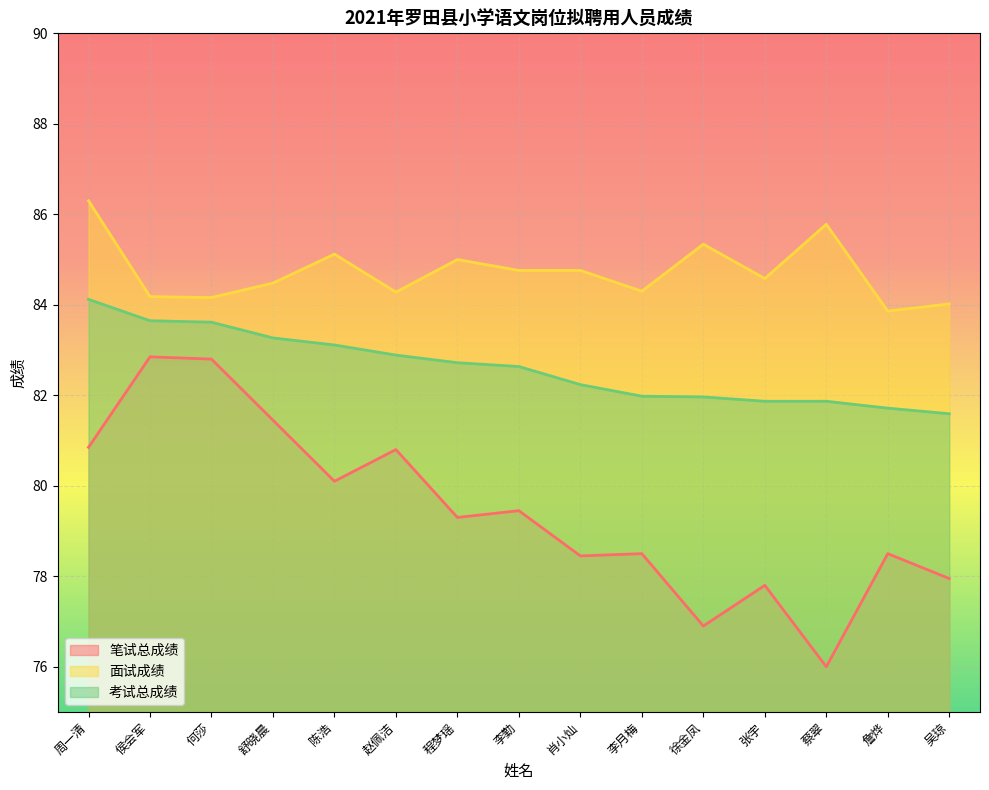

The value of 笔试总成绩 at 舒晓晨 is 54.5. True or false?

False